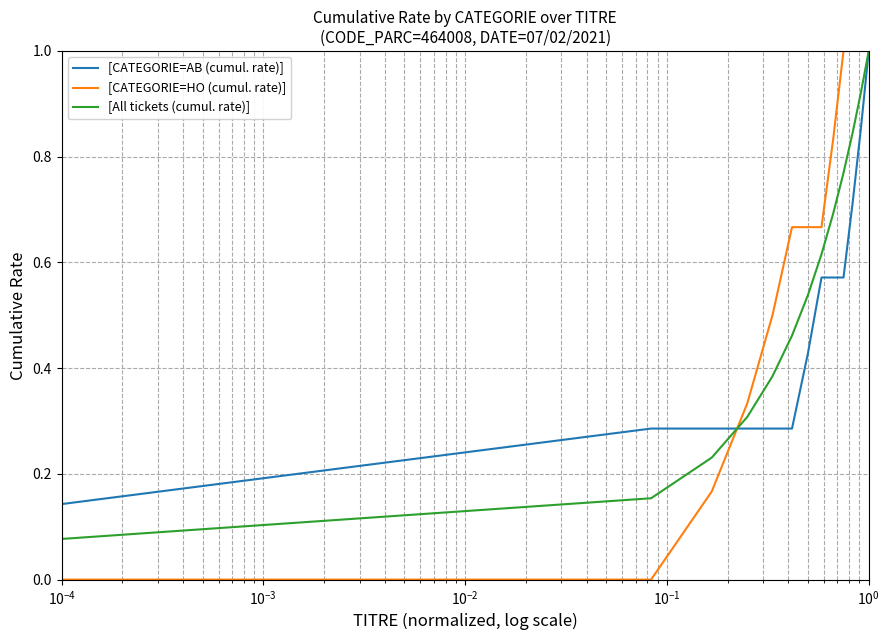

Which series has the largest range (max minus min)?

[CATEGORIE=HO (cumul. rate)]